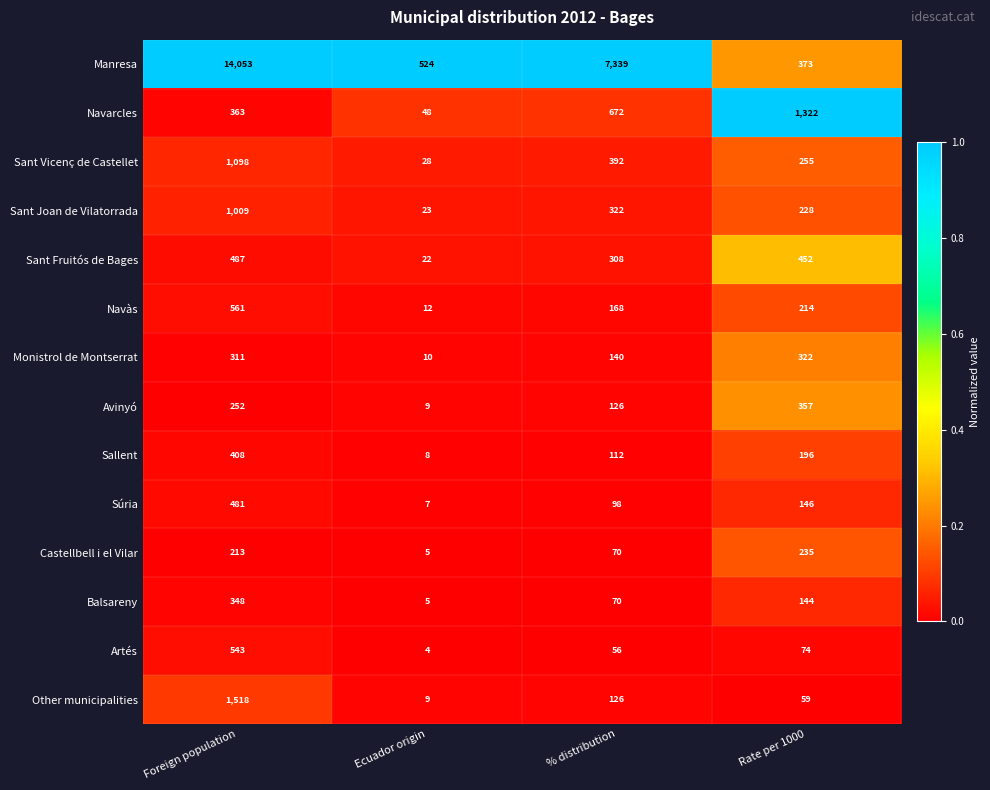

List the labels in order of Manresa value, largest first.

Foreign population, % distribution, Ecuador origin, Rate per 1000